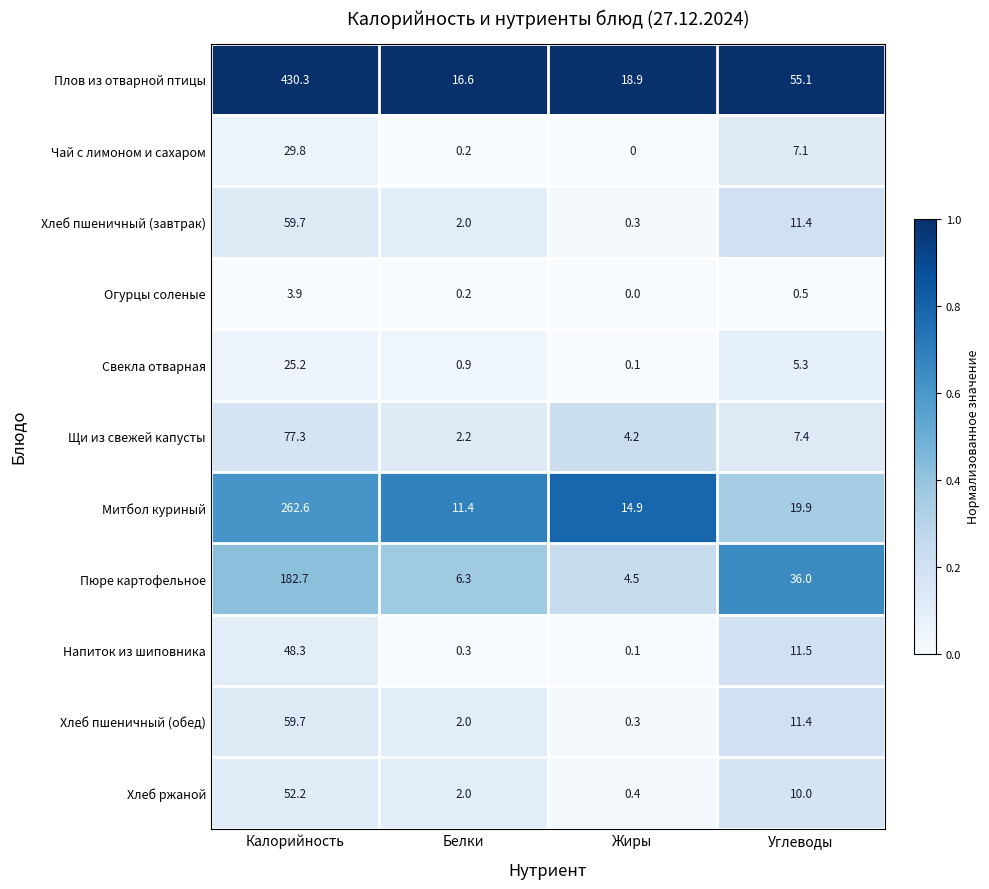

The Хлеб пшеничный (обед) series shows 11.4 at Углеводы. True or false?

True